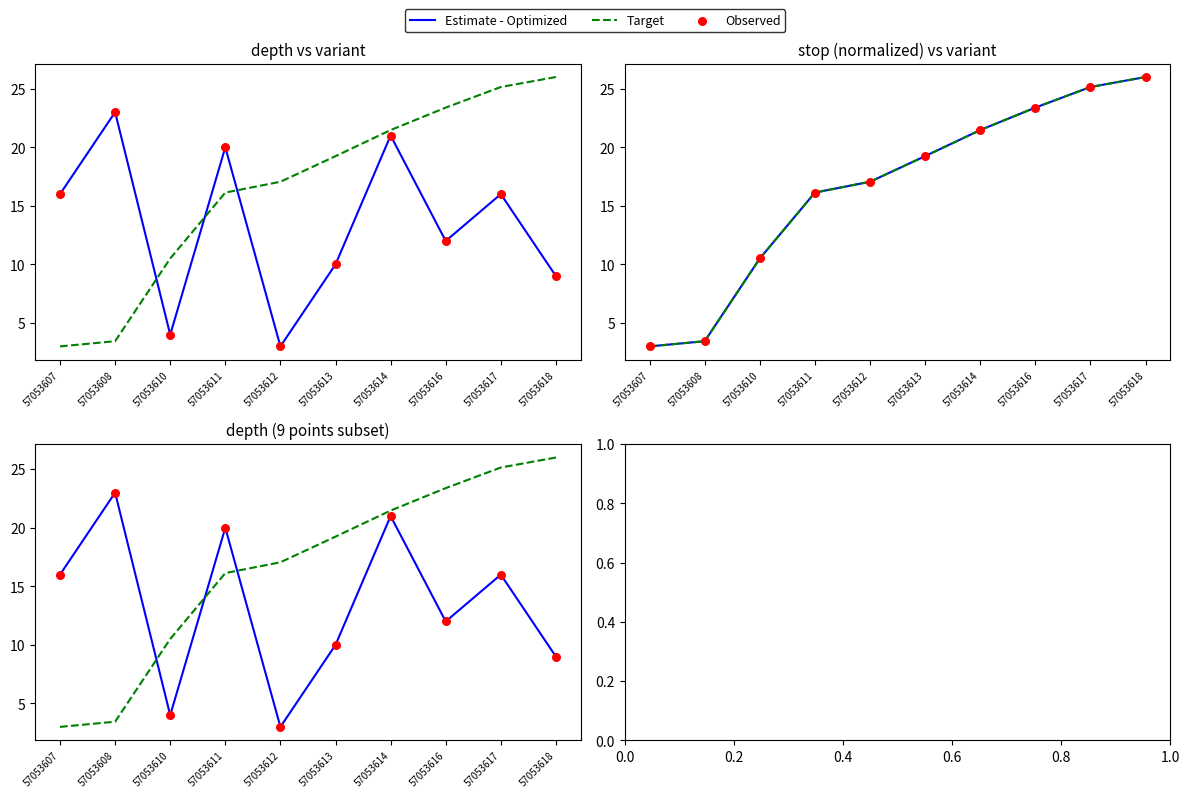

What is the total value across all series at 57053613?

39.2